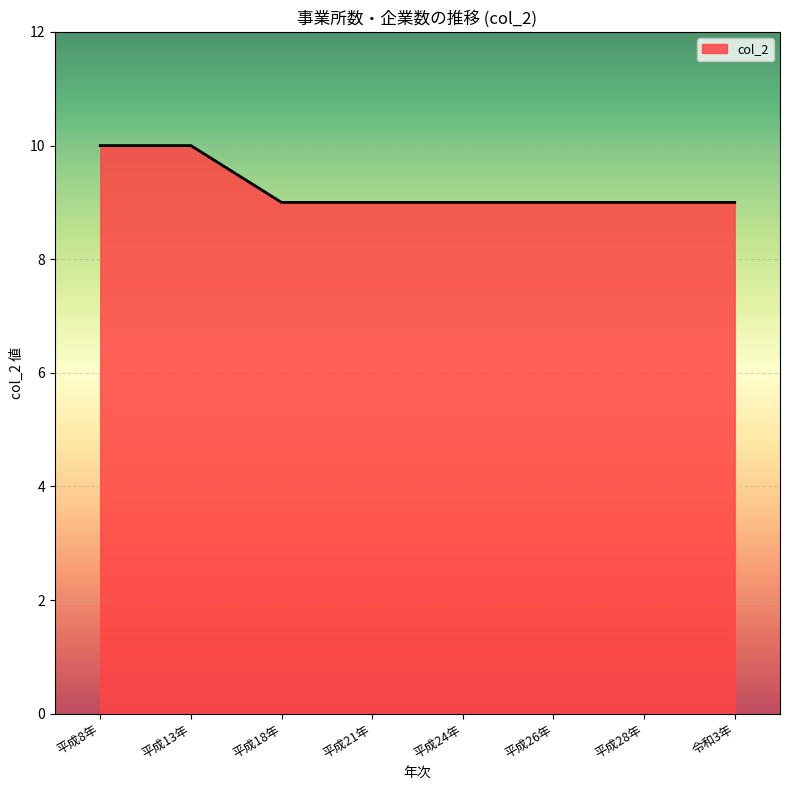

Approximately how many times larger is the value at 令和3年 compared to 平成24年?

1.0